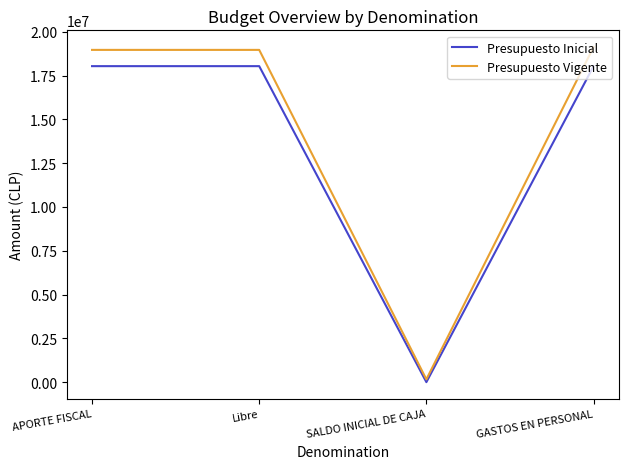

Read the Presupuesto Vigente value at Libre.

18963044